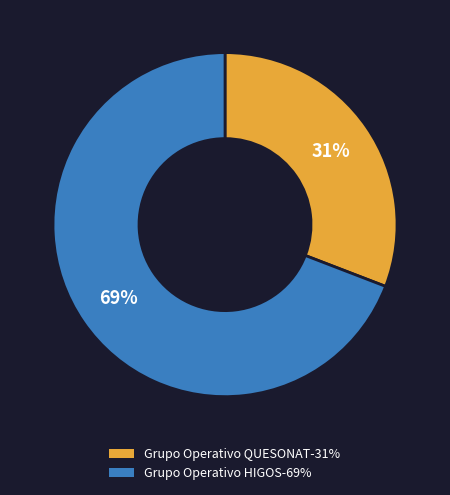

Combined, do Grupo Operativo QUESONAT and Grupo Operativo HIGOS account for over 50%?

Yes